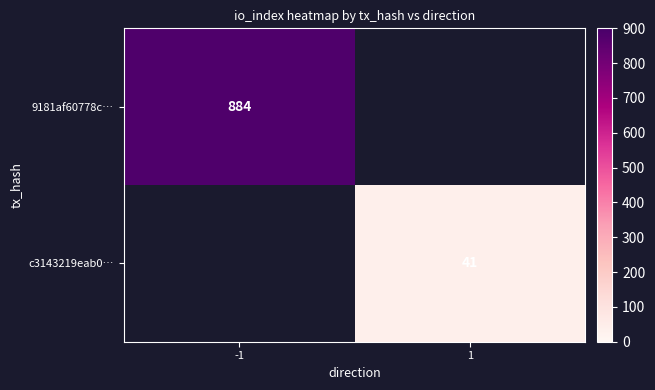

At how many categories does at least one series exceed 634?

1